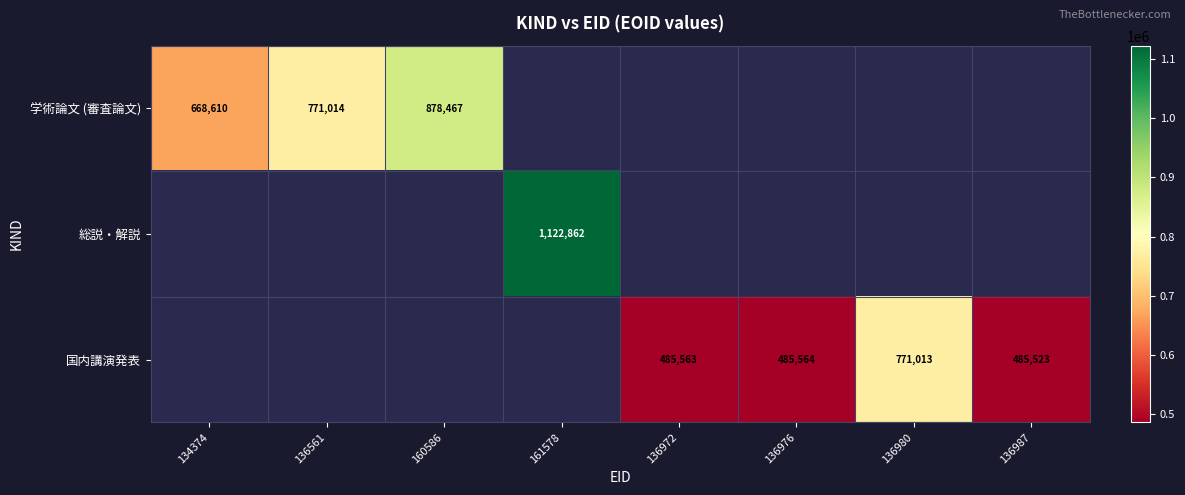

True or false: 国内講演発表 has a value of 1175416 at 136980.

False